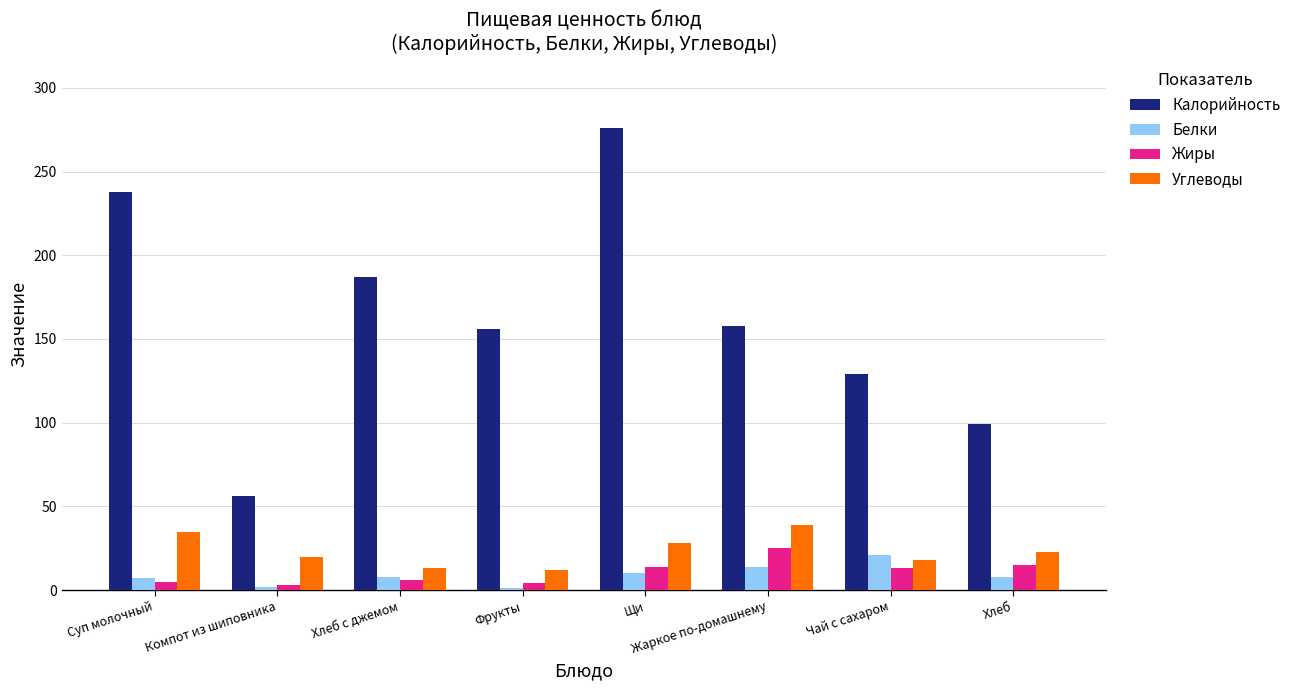

The Белки series shows 1 at Фрукты. True or false?

True